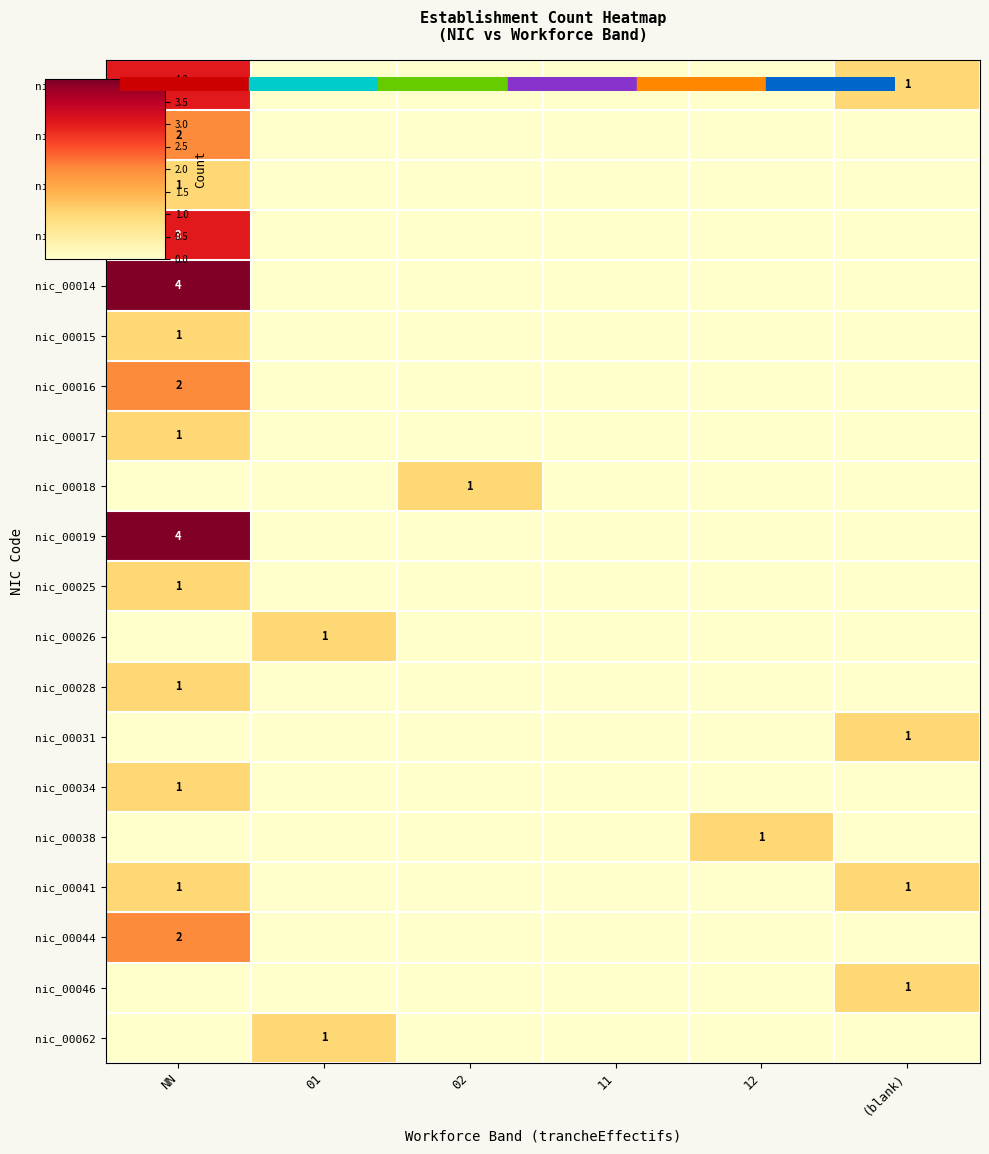

The value of nic_00028 at 12 is 1. True or false?

False